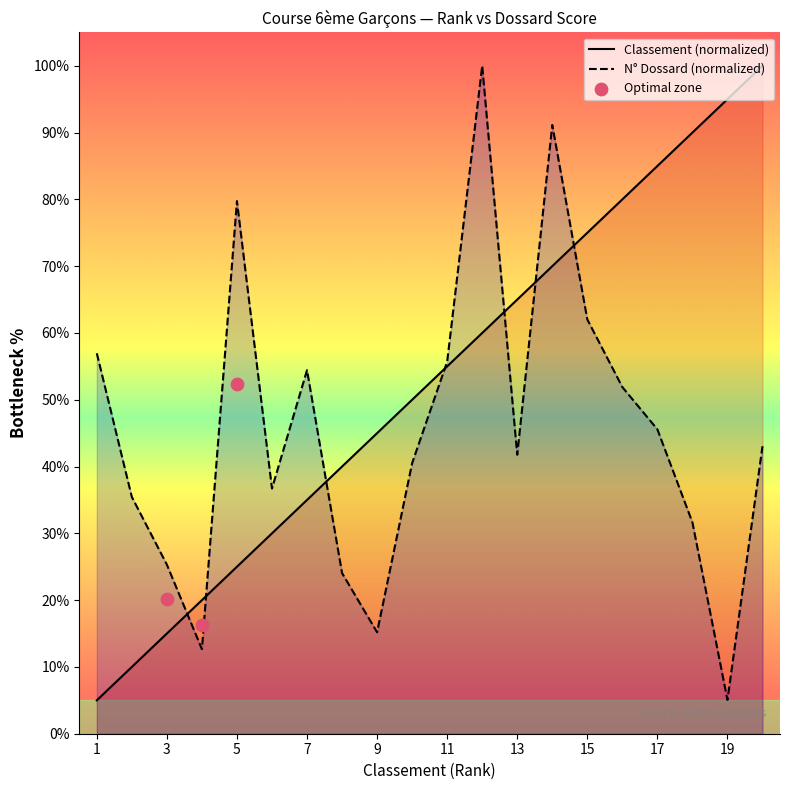

Which series reaches the maximum Y coordinate?

Classement